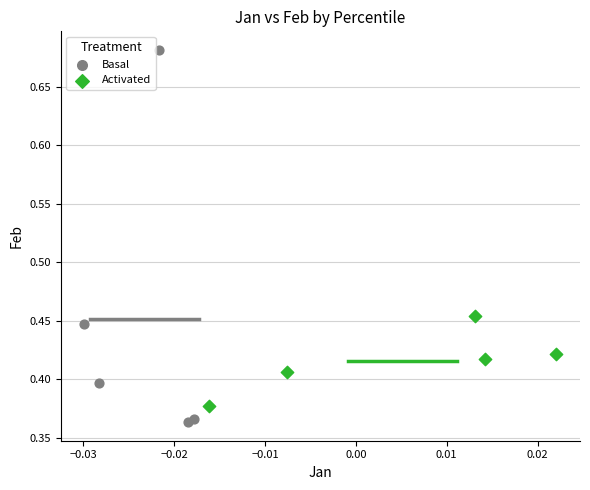

Which series reaches the maximum Y coordinate?

Basal